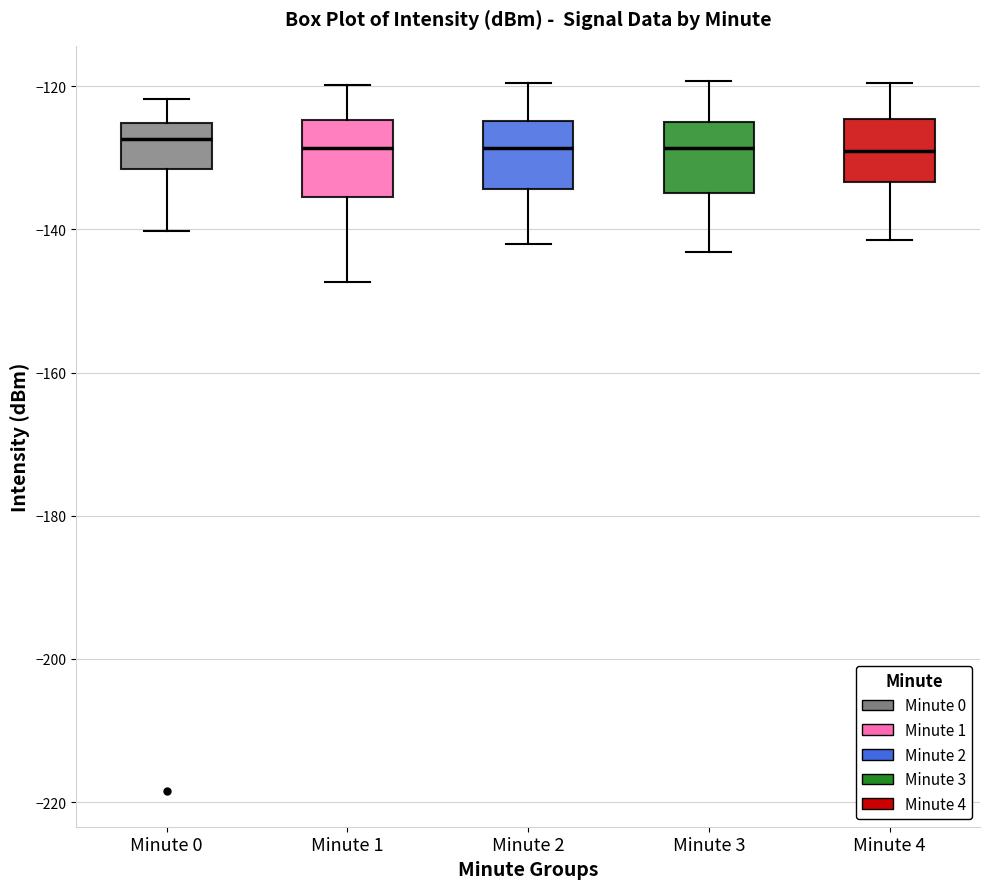

Reading left to right, read every box against the y-axis: the position of its median line, the range the box covers, and the ends of its whiskers. The values are not printed on the chart, so give them approximately, as read against the axis.

Minute 0: median -128, box -132 to -126, whiskers -140 to -122
Minute 1: median -128, box -136 to -124, whiskers -148 to -120
Minute 2: median -128, box -134 to -124, whiskers -142 to -120
Minute 3: median -128, box -134 to -124, whiskers -144 to -120
Minute 4: median -130, box -134 to -124, whiskers -142 to -120